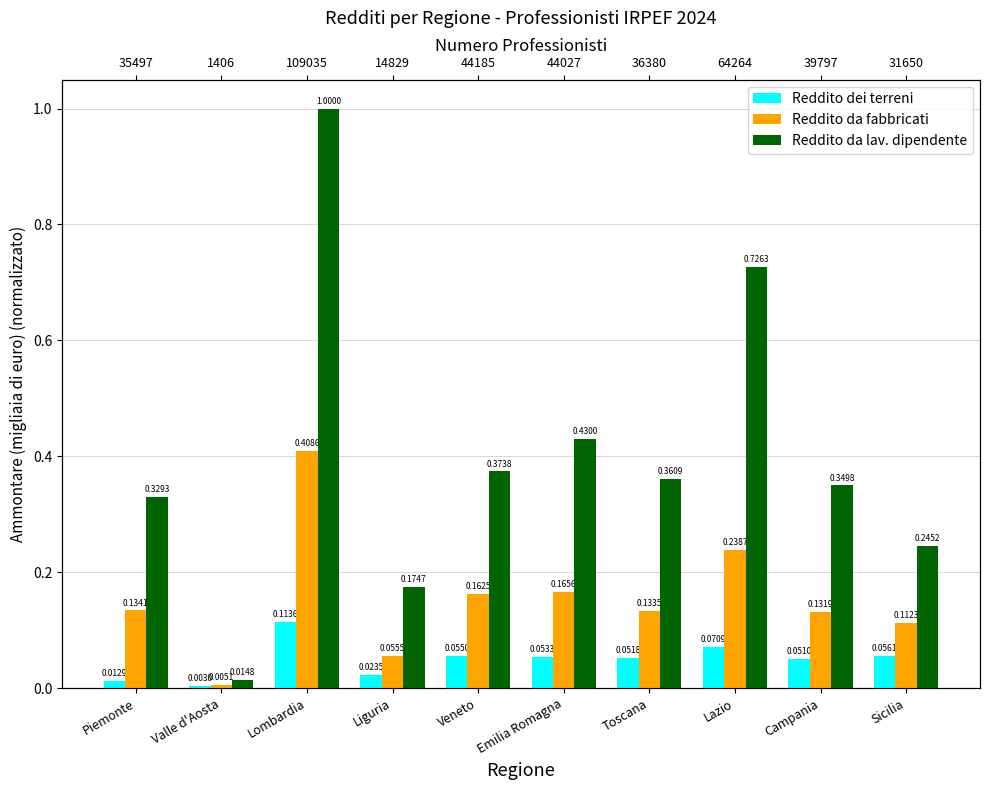

Is it true that Reddito da lav. dipendente equals 0.2 at Liguria?

True